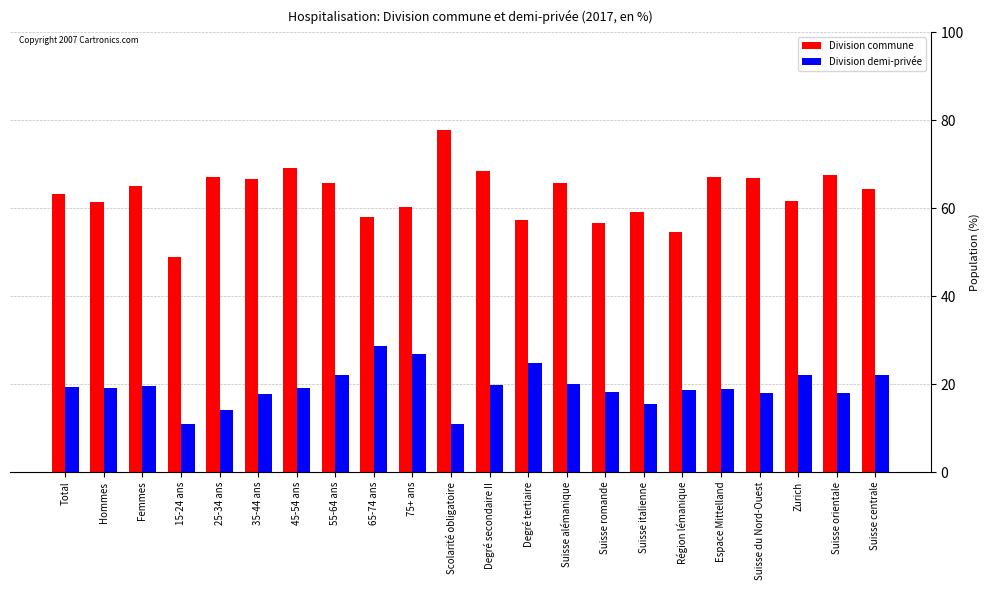

What position from the left is Suisse italienne?

16